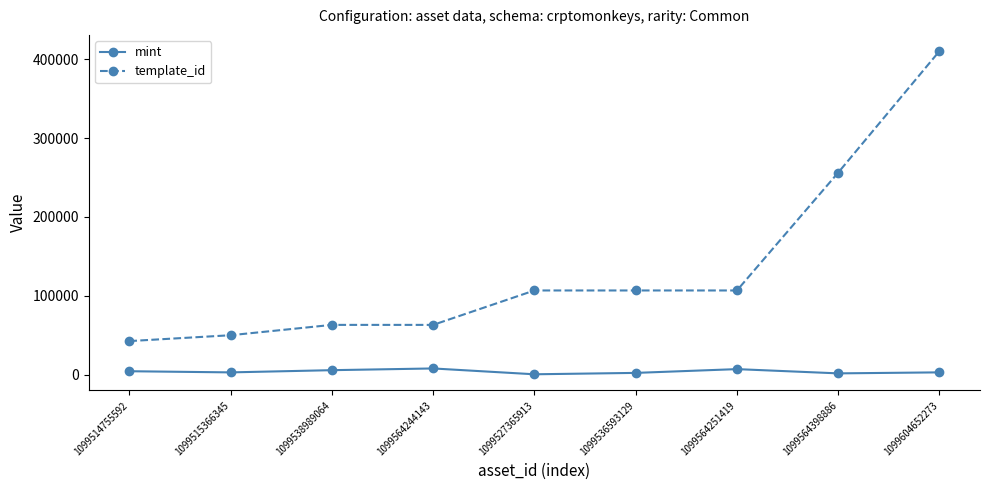

True or false: mint and template_id cross at least once.

False